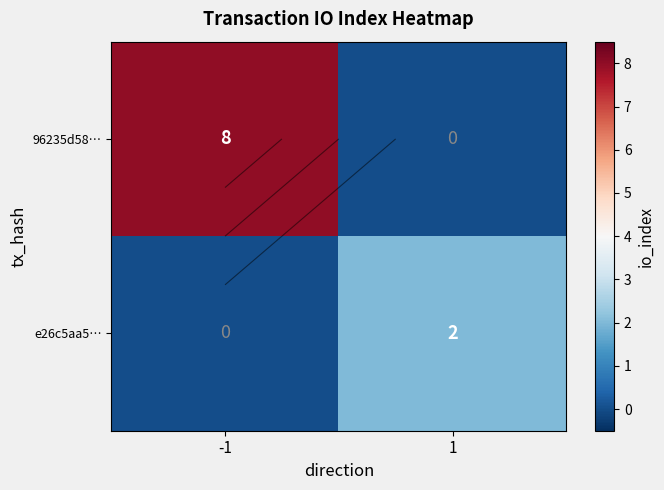

What value does the e26c5aa5… series have at 1?

2